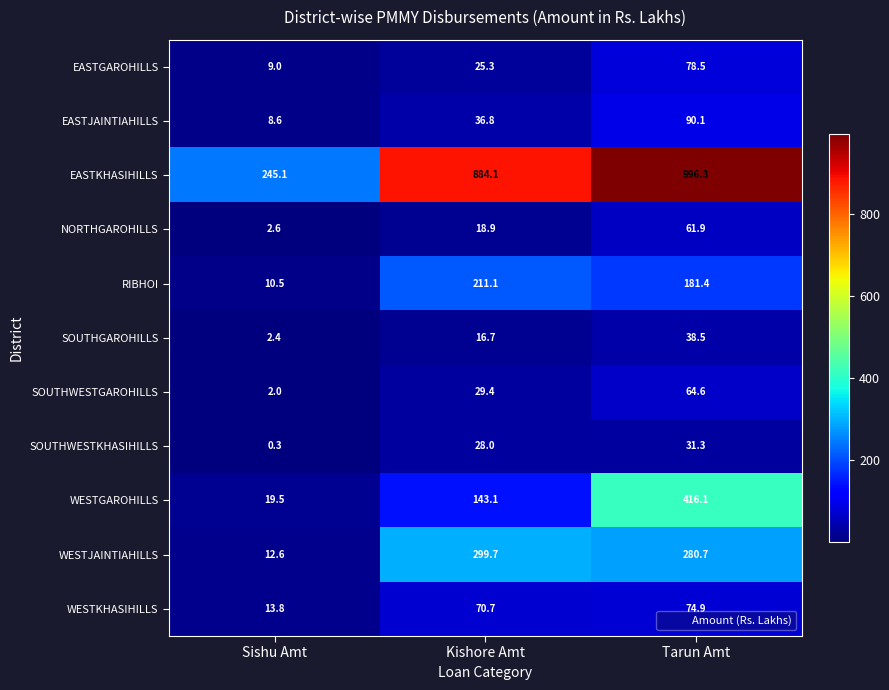

Is it true that NORTHGAROHILLS equals 10.6 at Kishore Amt?

False